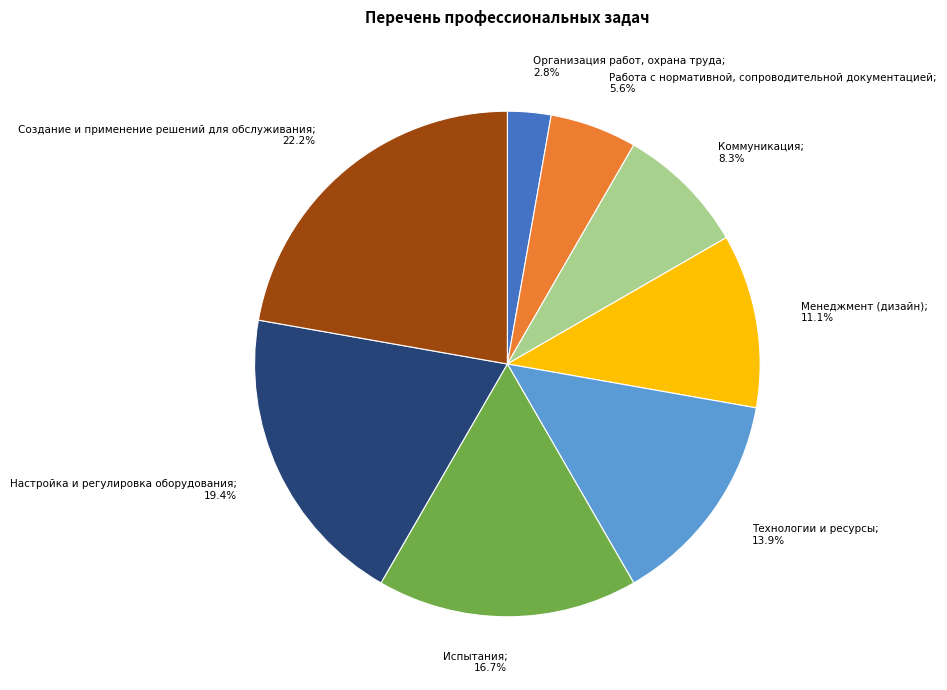

Does any single category account for the majority?

No